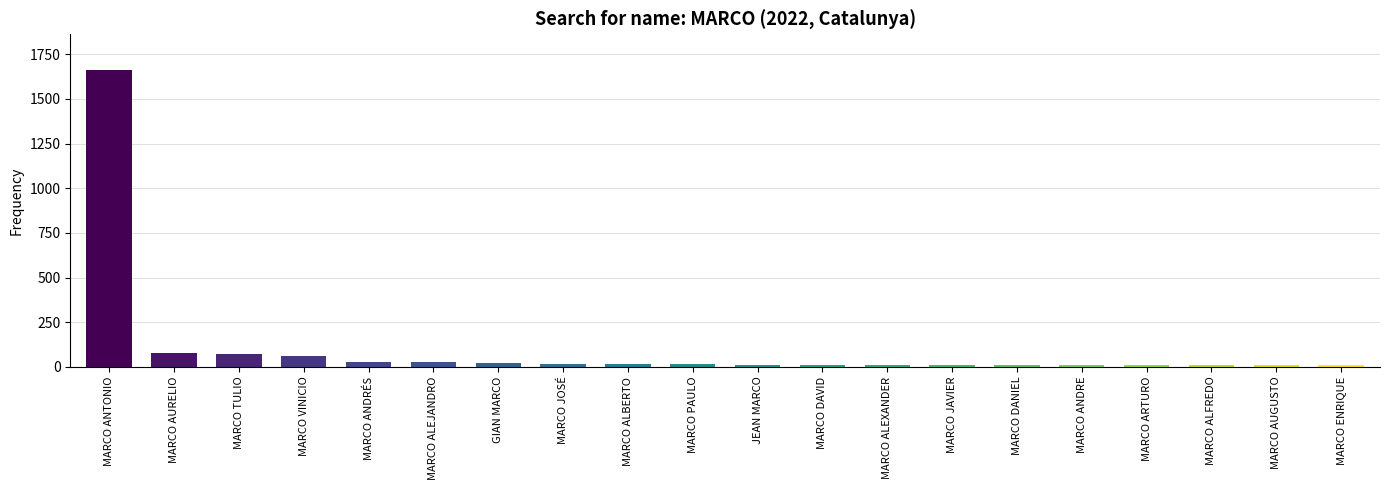

Does the chart contain stacked bars?

No